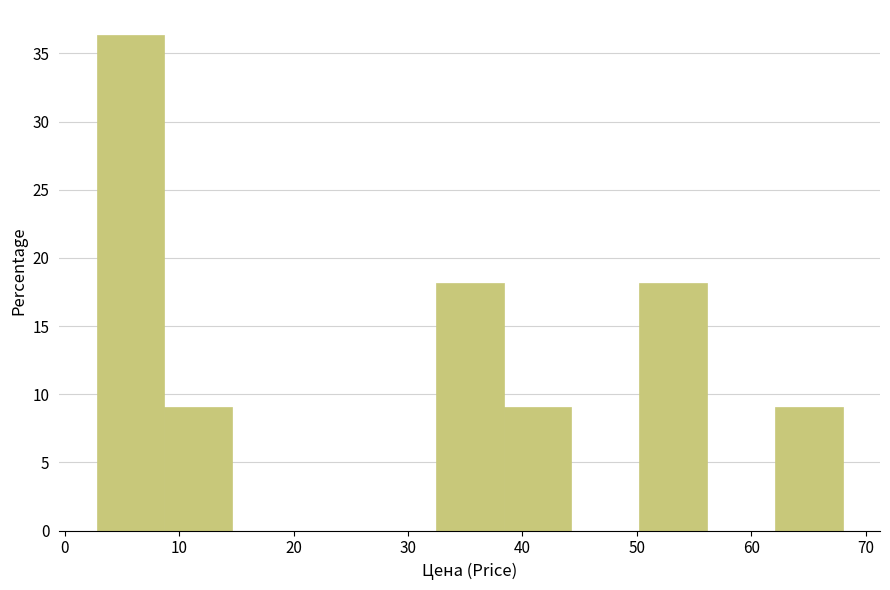

Reading left to right, list every bar in this chart as the range it spans on the x-axis followed by its height. Neither the bar edges nor the heights are printed on the chart, so give them approximately, as read against the axes.

3 to 9: 36.5
9 to 15: 9.0
15 to 21: 0
21 to 26: 0
26 to 32: 0
32 to 38: 18.0
38 to 44: 9.0
44 to 50: 0
50 to 56: 18.0
56 to 62: 0
62 to 68: 9.0